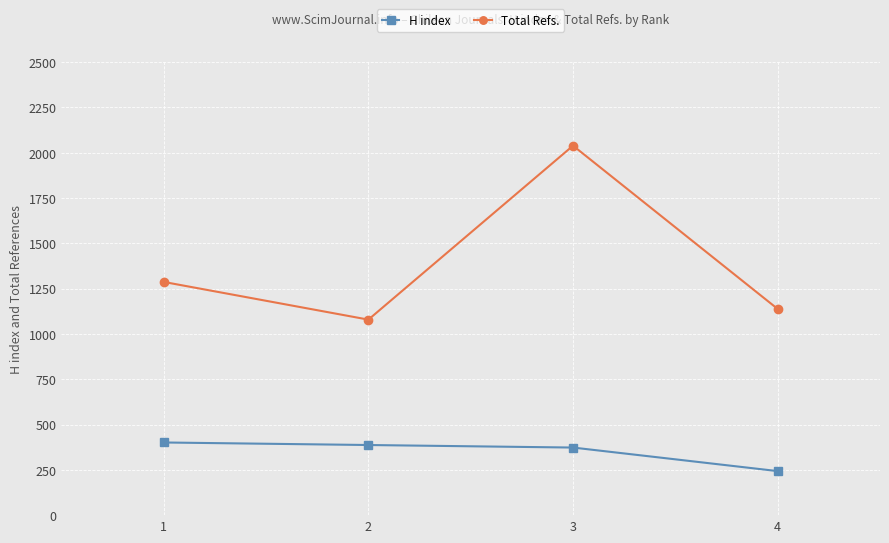

Rank the series by their average value, from highest to lowest.

Total Refs., H index